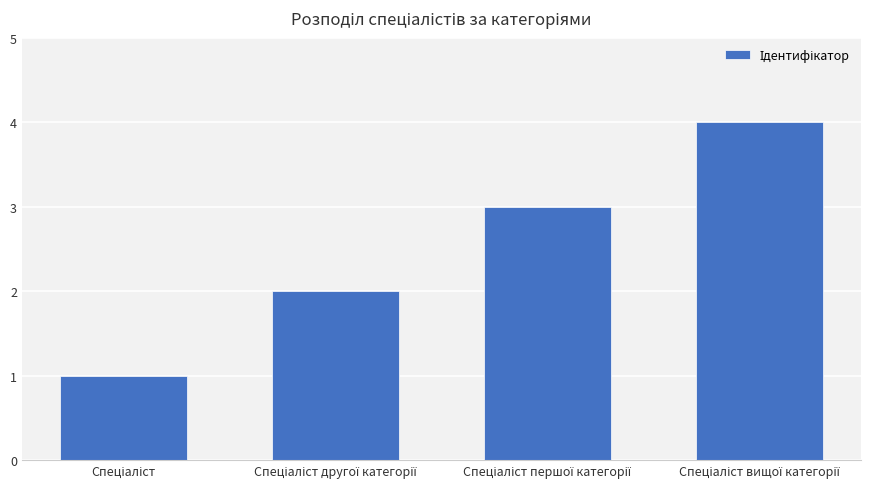

What is the difference between the maximum and minimum values?

3